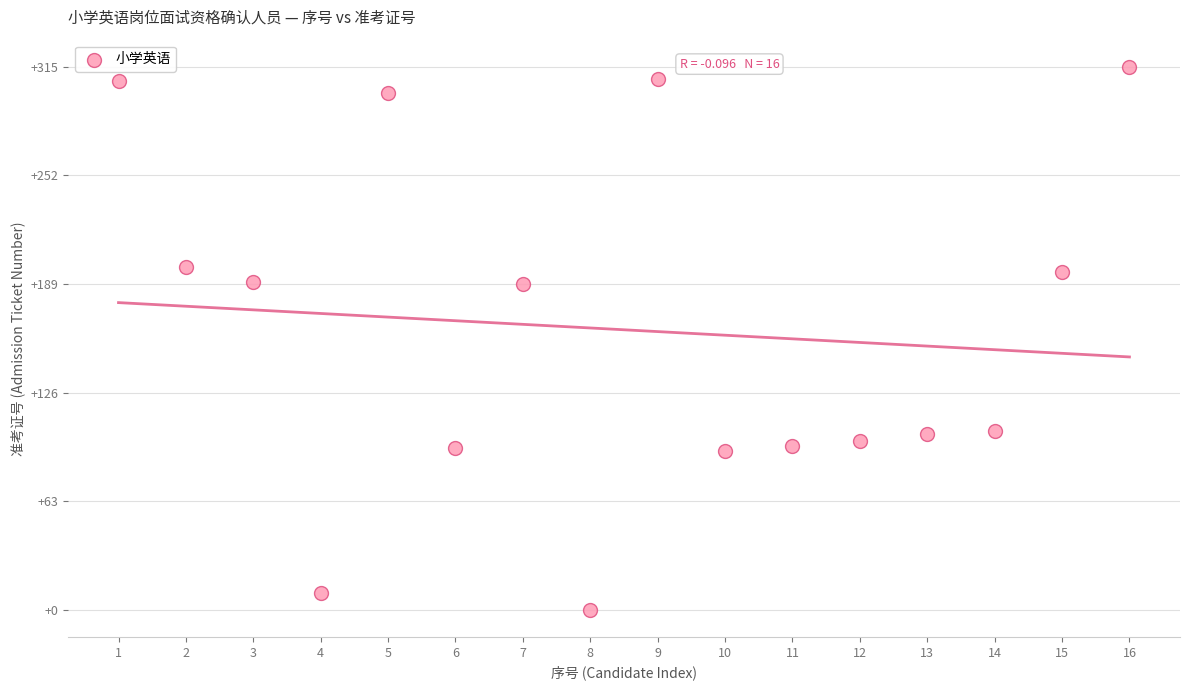

What is the range of X values (max minus min)?

15